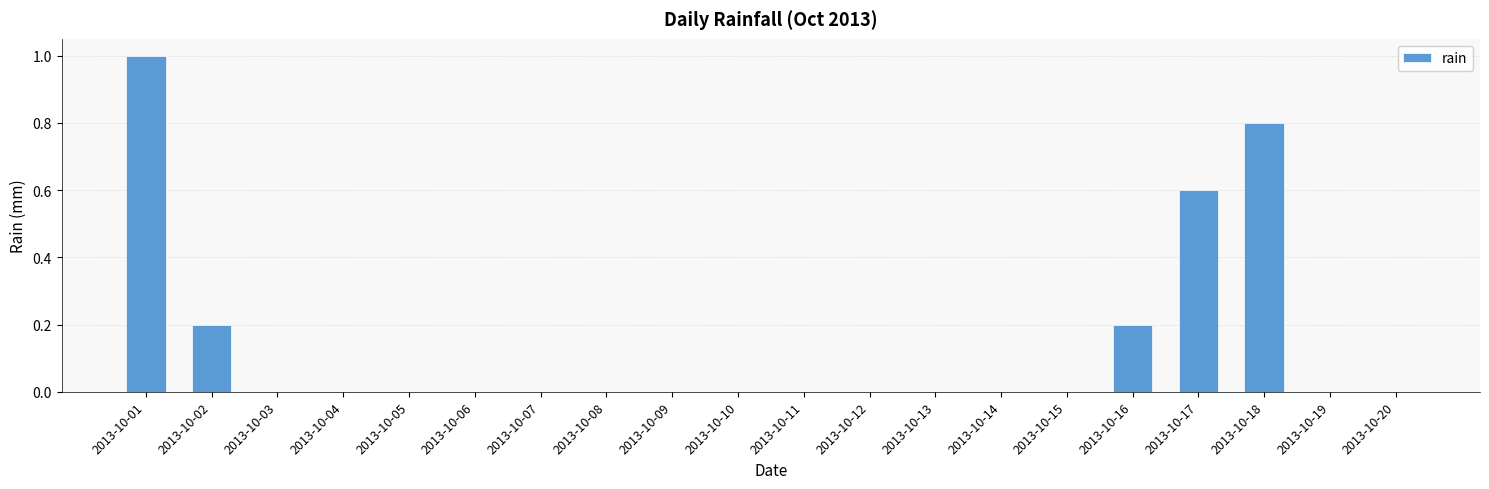

Reading right to left, extract all data points from this chart.

0.0	0.0	0.8	0.6	0.2	0.0	0.0	0.0	0.0	0.0	0.0	0.0	0.0	0.0	0.0	0.0	0.0	0.0	0.2	1.0